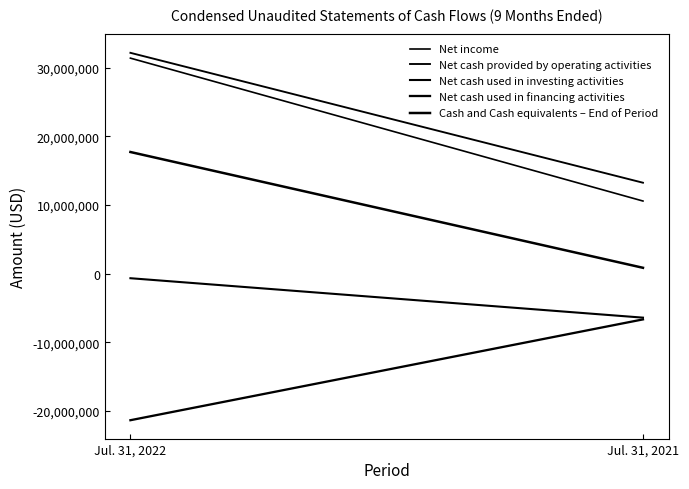

Between Jul. 31, 2021 and Jul. 31, 2022, which is larger?

Jul. 31, 2022